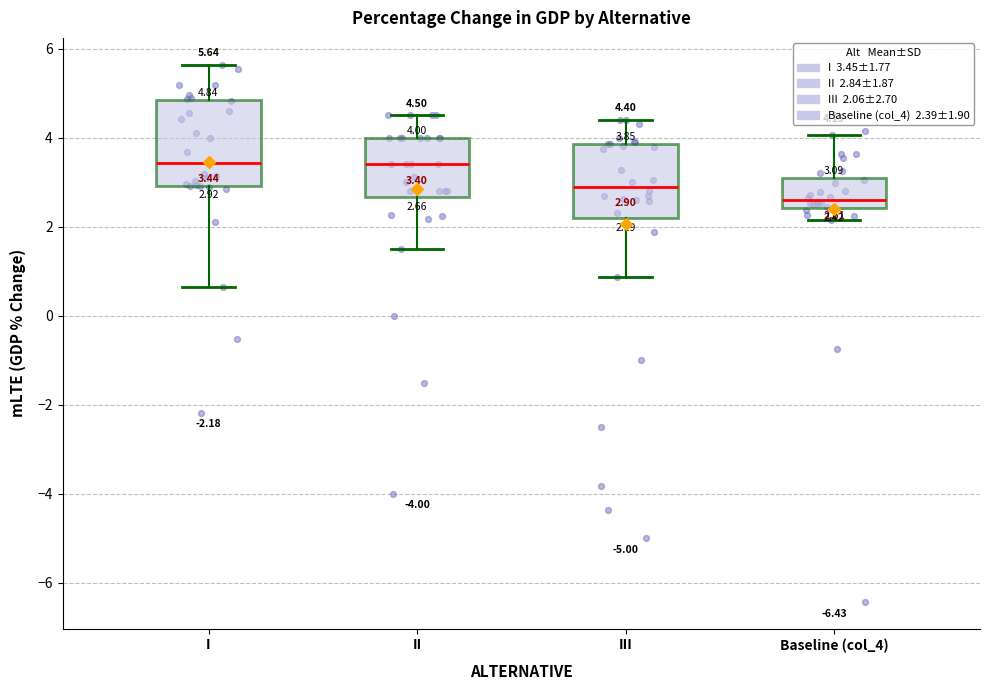

Which box's median line is the lowest?

Baseline (col_4)